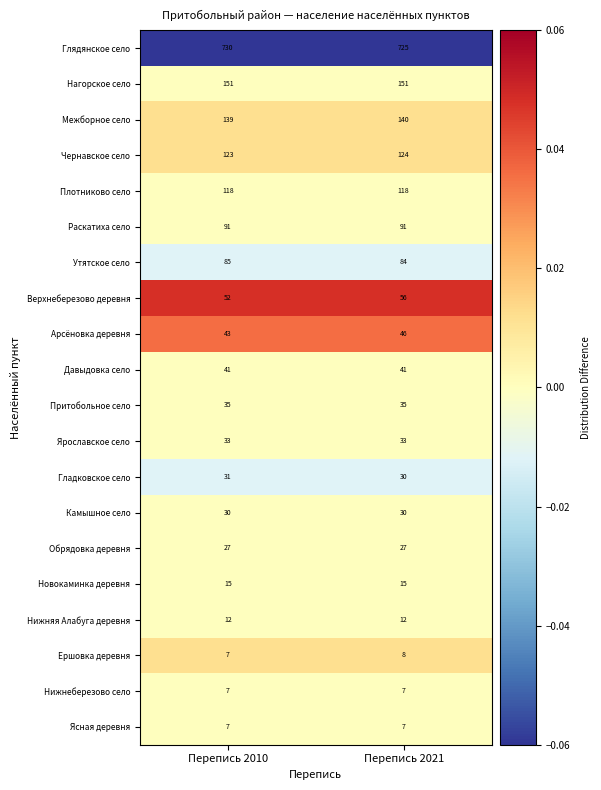

List the labels in order of Гладковское село value, largest first.

Перепись 2010, Перепись 2021